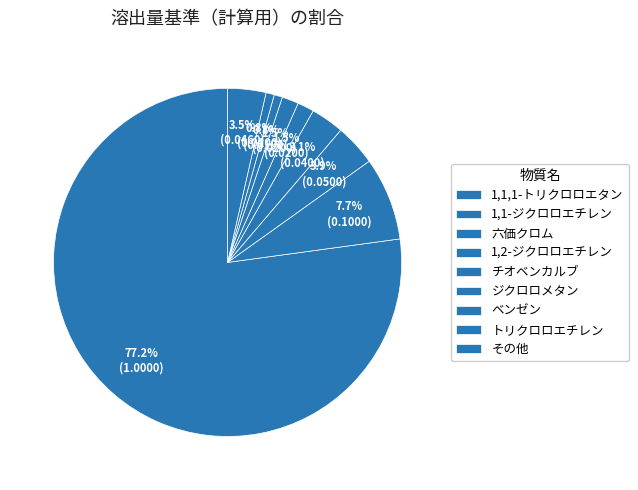

Is there a majority slice in this chart?

Yes